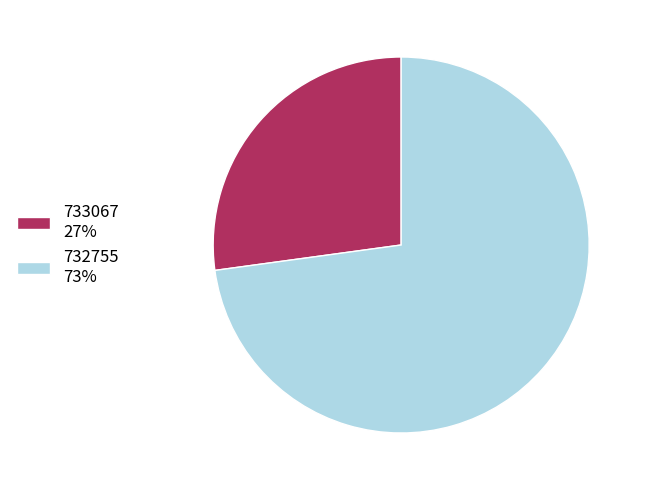

Approximately how many times larger is the value at 733067 27% compared to 732755 73%?

0.4